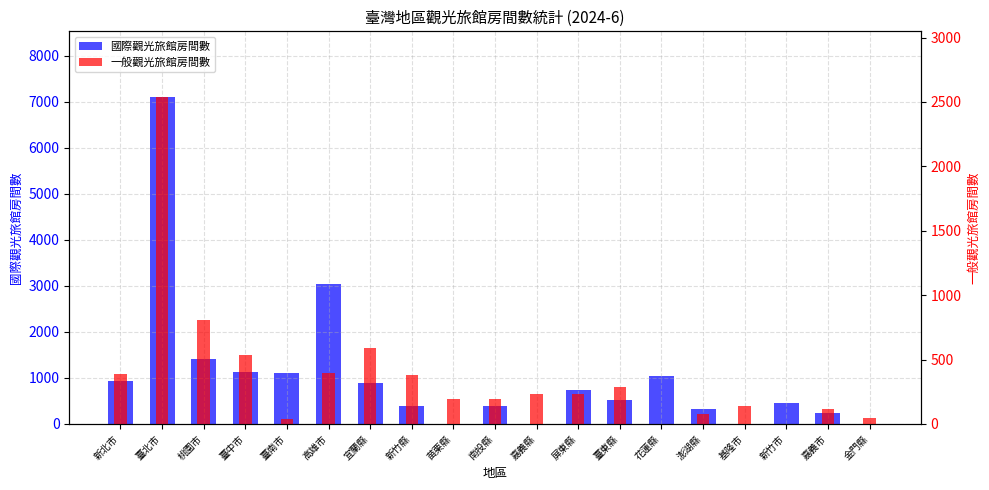

Between 屏東縣 and 嘉義市, which series saw the biggest shift?

國際觀光旅館房間數